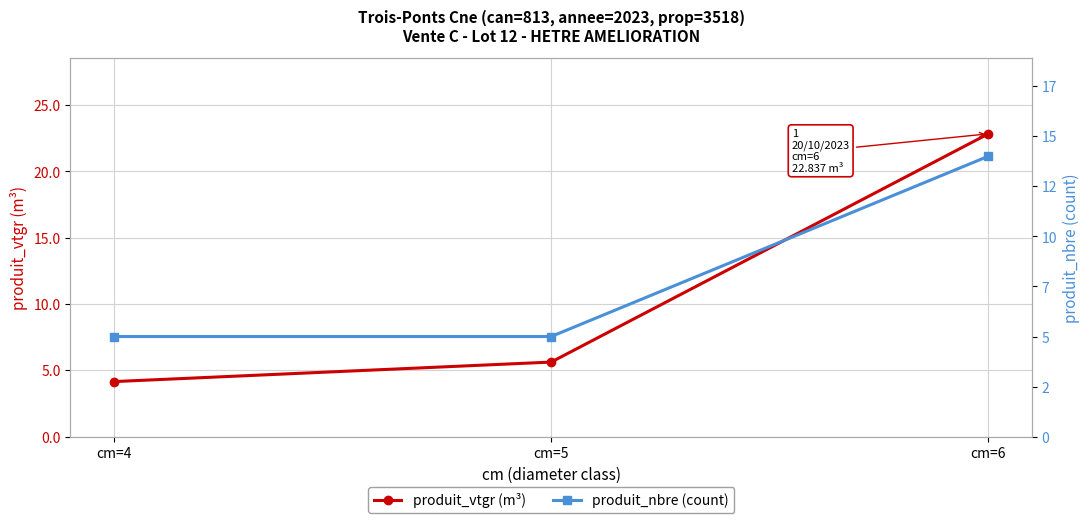

What is the total value across all series at cm=6?

36.8